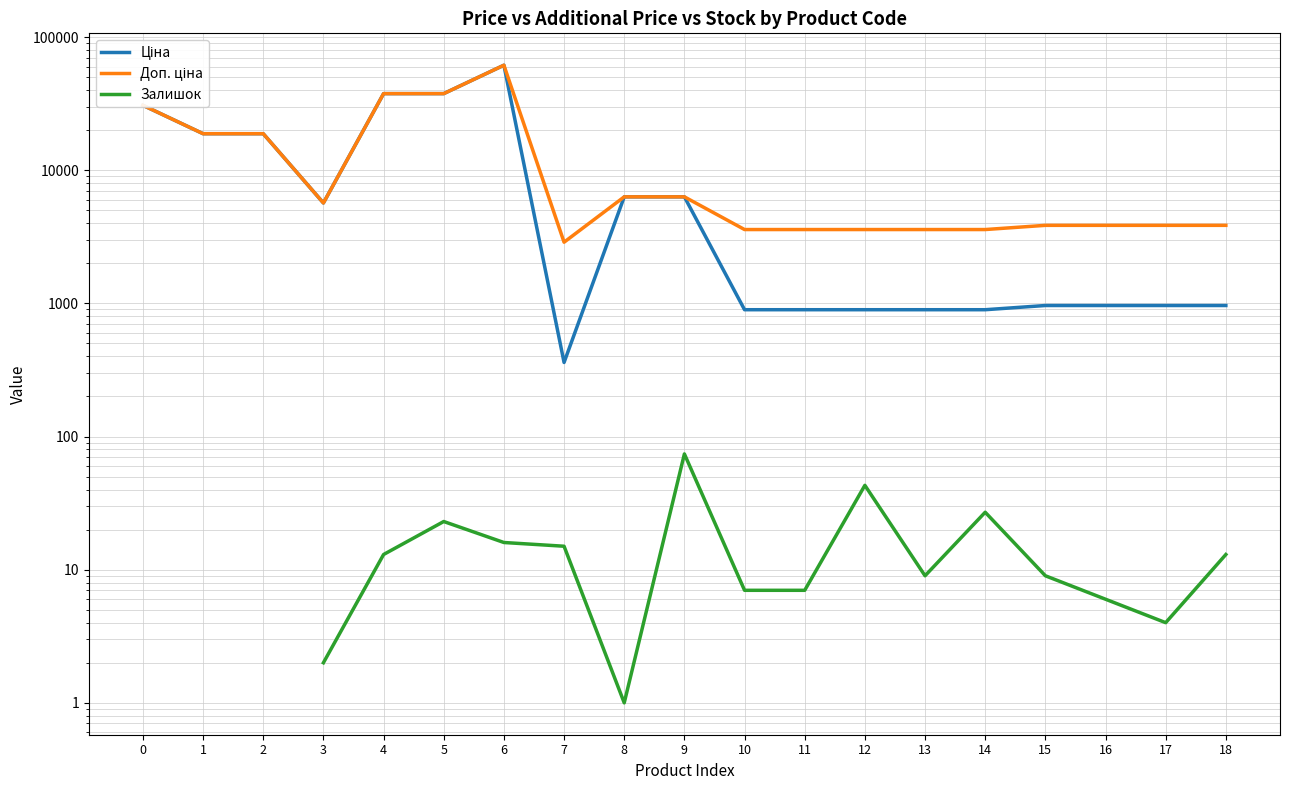

Read the Ціна value at 16.

963.5